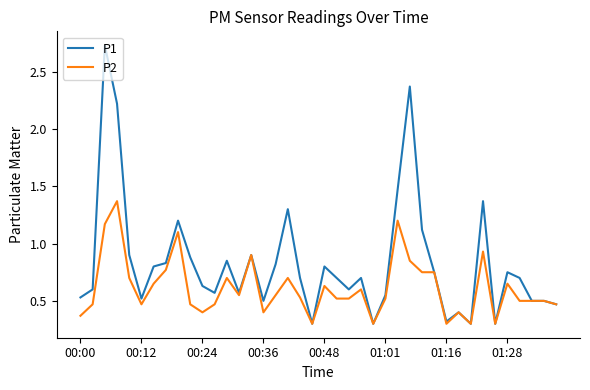

What is the sum of all P2 values?

24.5